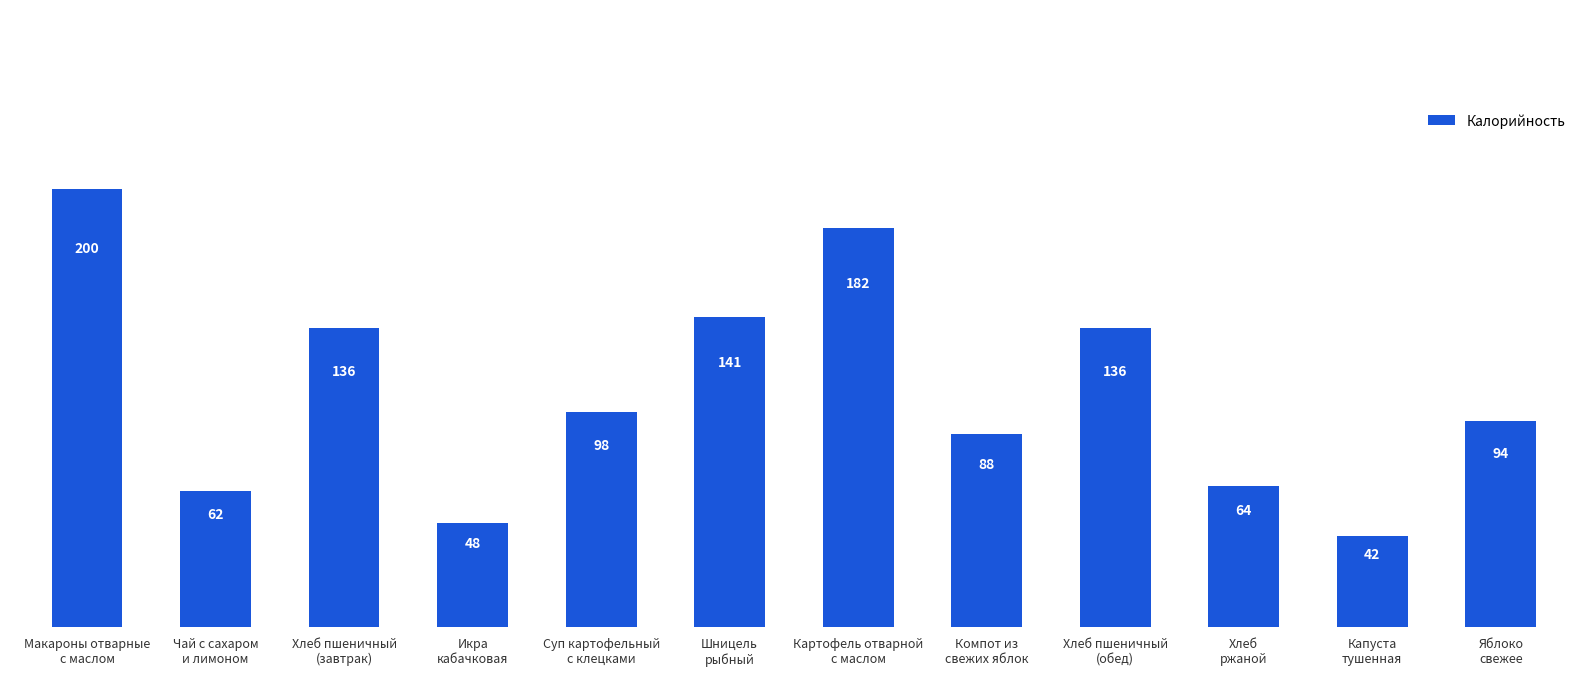

What is the difference between the second highest and minimum values?

140.1